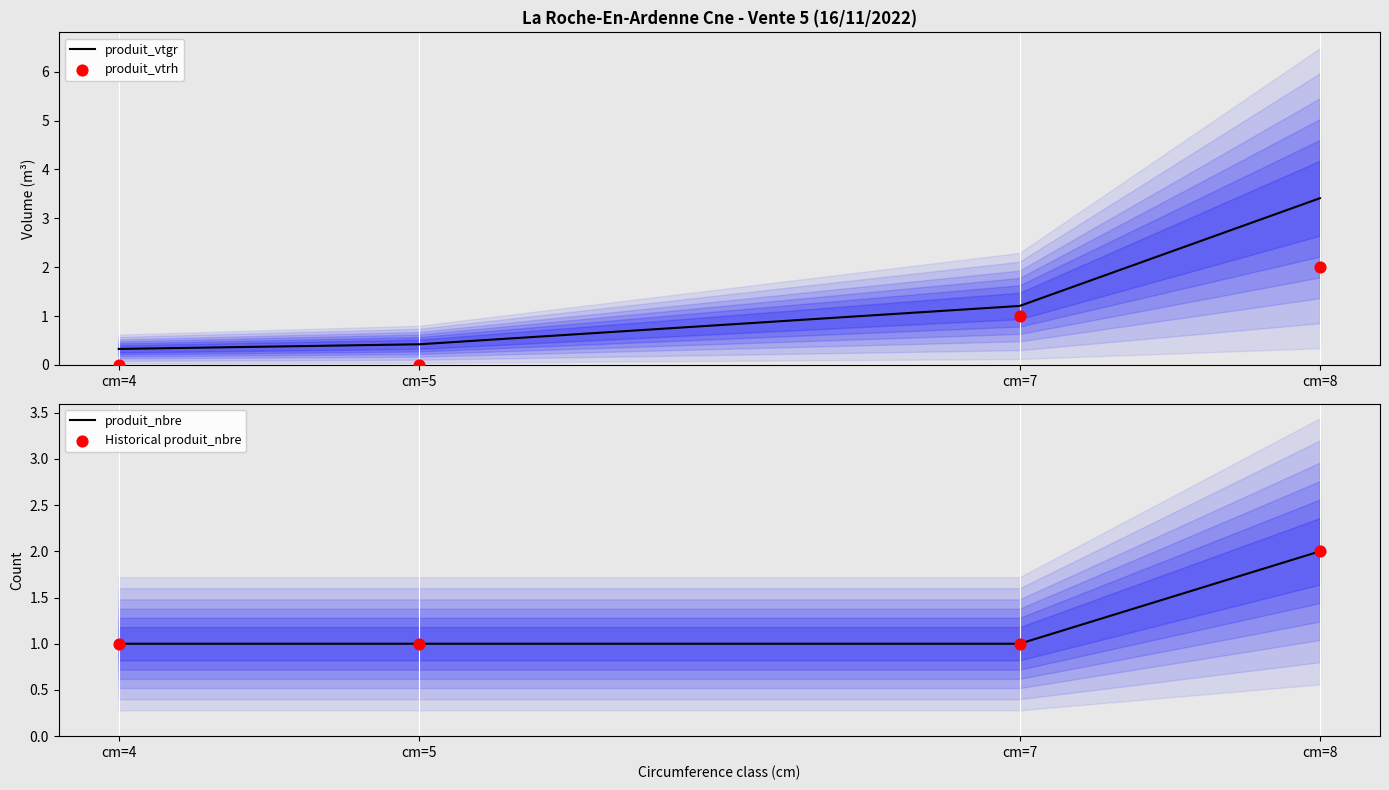

What are all the series names shown in the legend?

produit_vtgr, produit_vtrh, produit_nbre, Historical produit_nbre